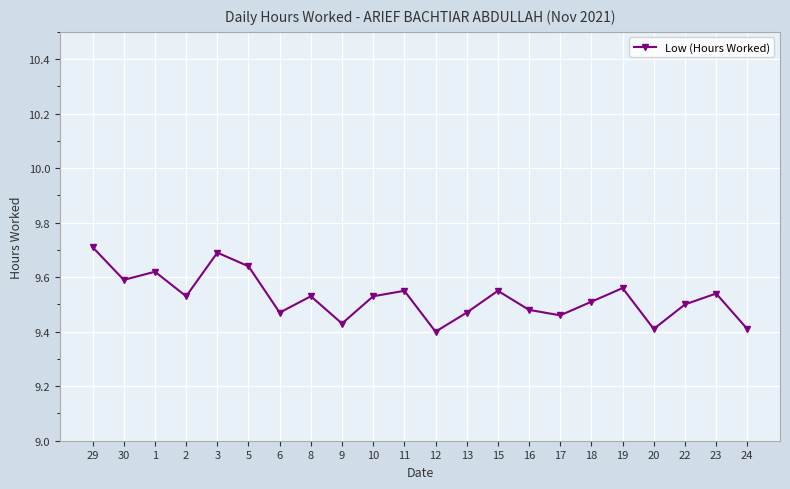

How many values are between 9 and 10?

22